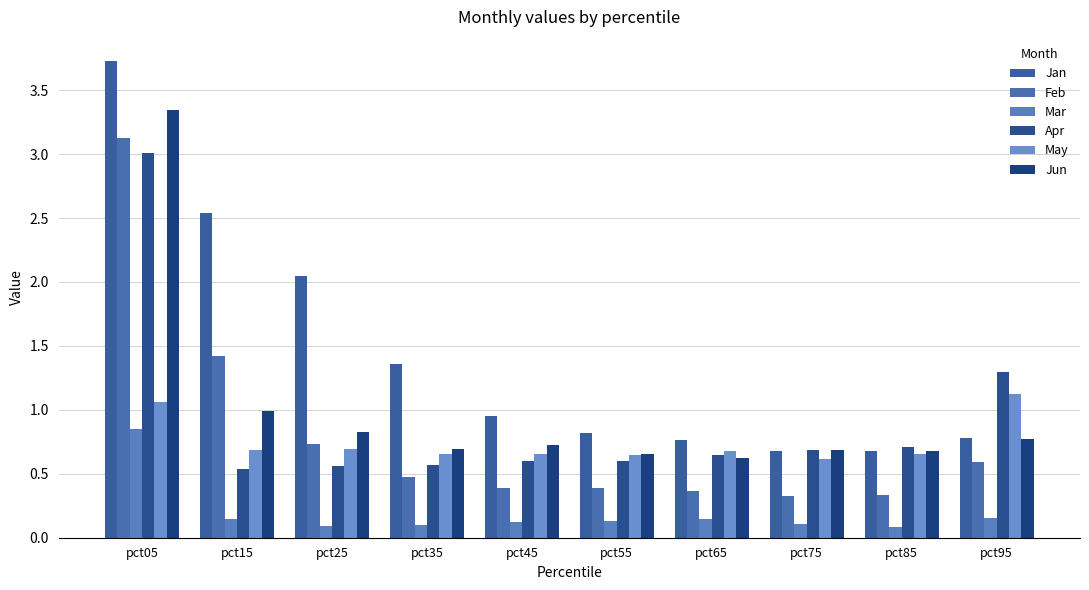

Which label corresponds to the largest value in the chart?

pct05